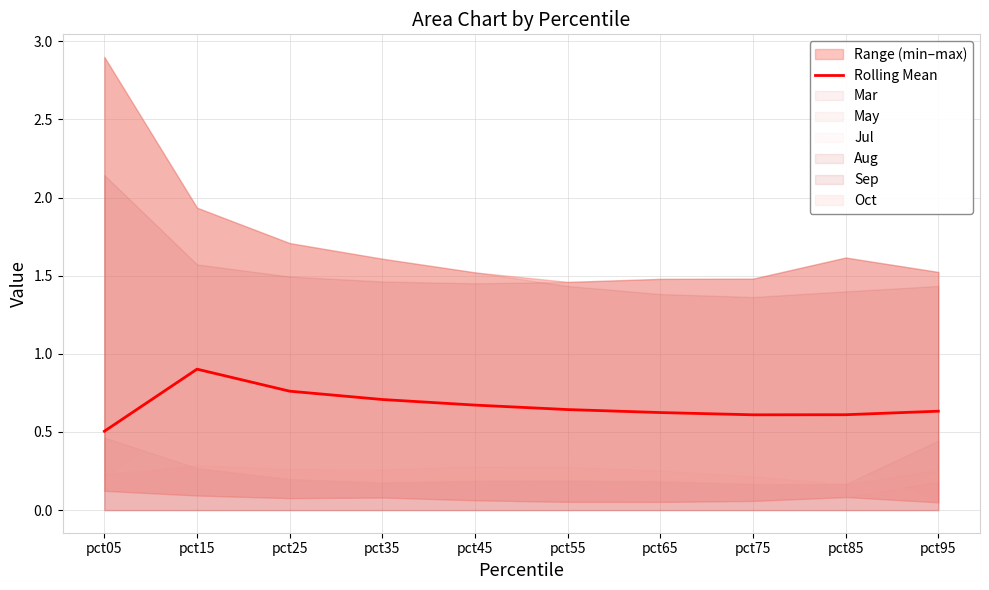

List the labels in order of value, largest first.

pct15, pct25, pct35, pct45, pct55, pct95, pct65, pct85, pct75, pct05